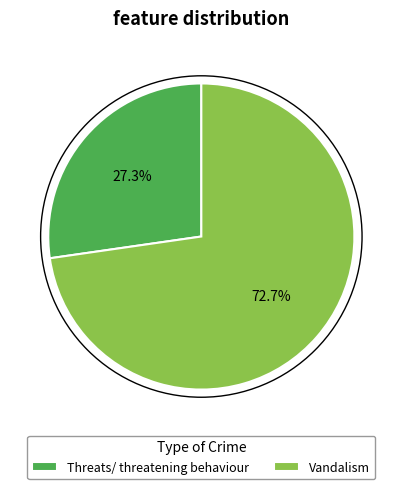

To the nearest percent, what is the combined percentage of Threats/ threatening behaviour and Vandalism?

100%